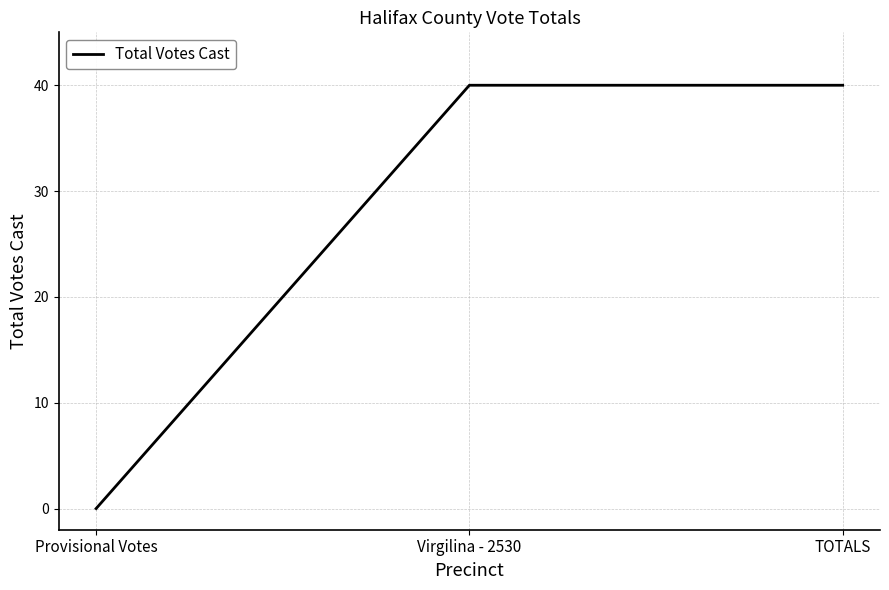

Count the values in the range 0 to 40.

3